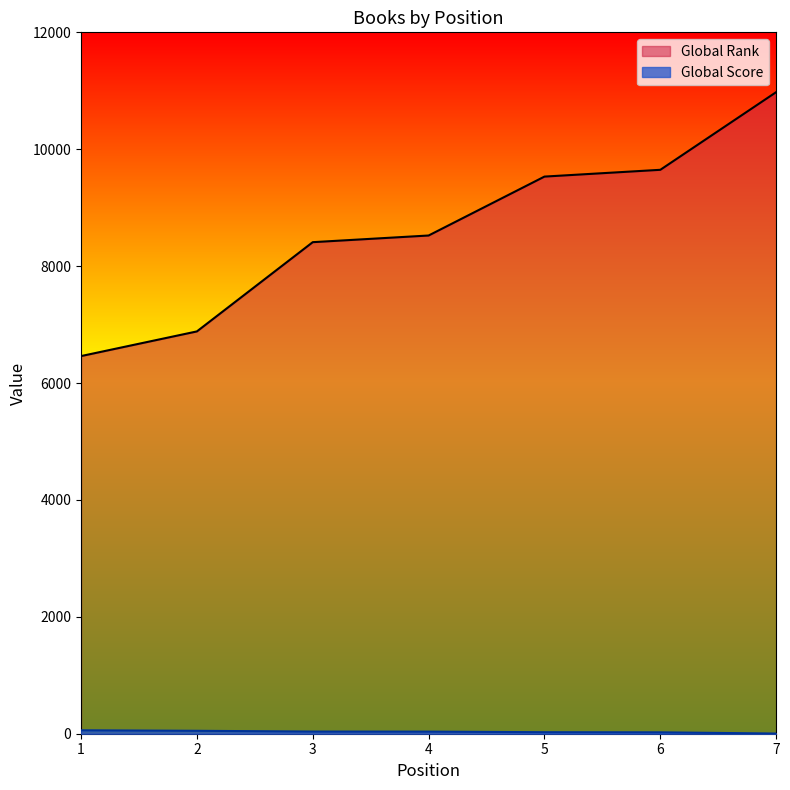

How many lines are shown in the chart?

2